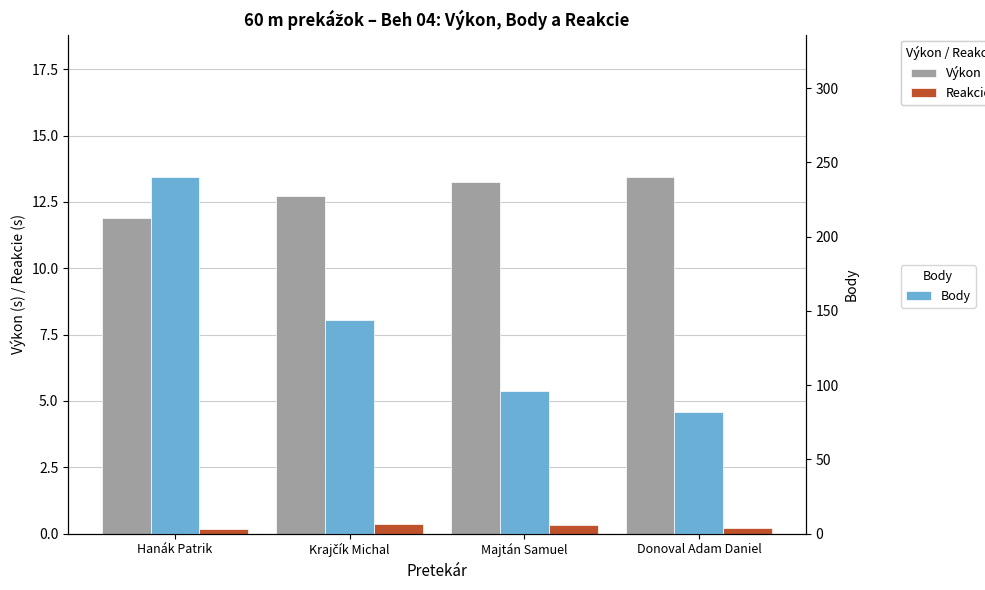

How many groups of bars are there?

4